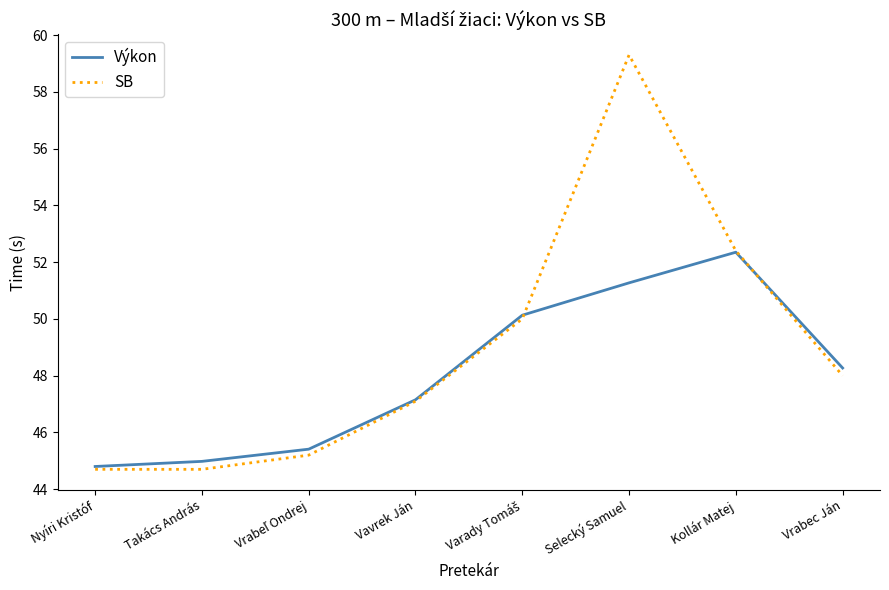

The value of Výkon at Selecký Samuel is 89.0. True or false?

False